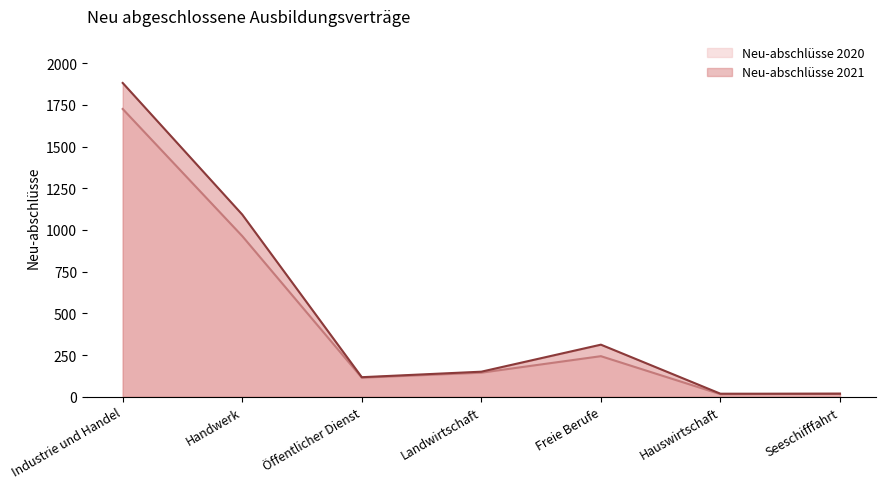

At which category is the sum across all series the highest?

Industrie und Handel